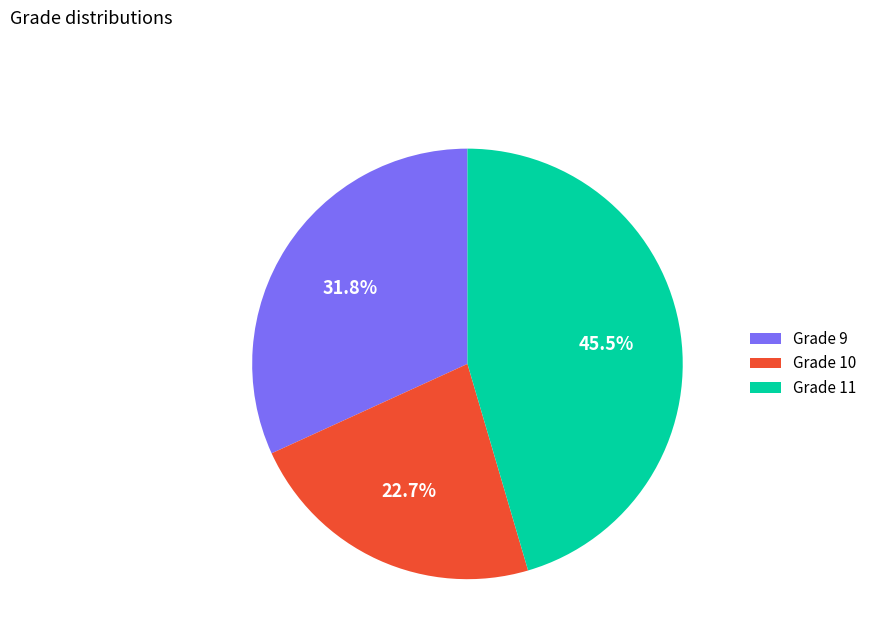

Between Grade 9 and Grade 10, which is larger?

Grade 9